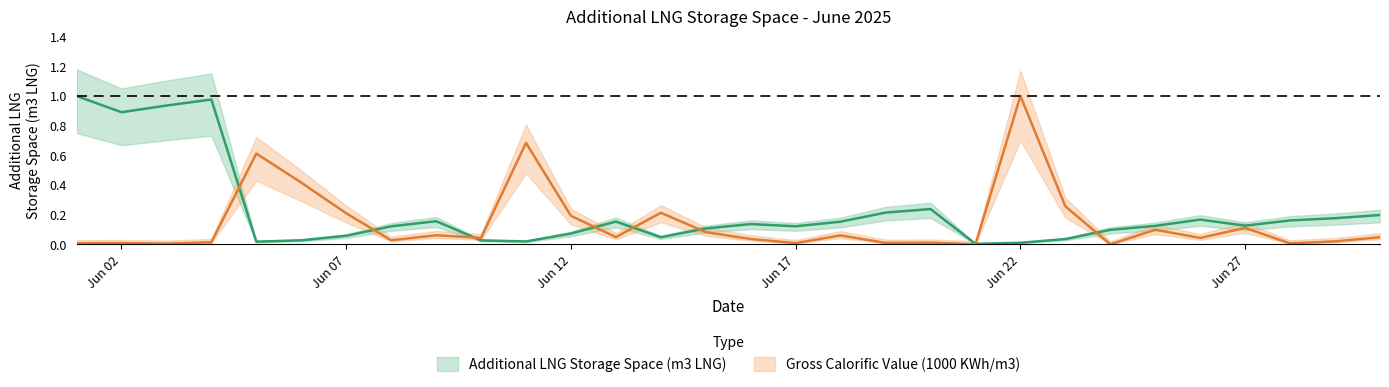

What is the value of the Additional LNG Storage Space (m3 LNG) point at the 27th from the left?

0.1